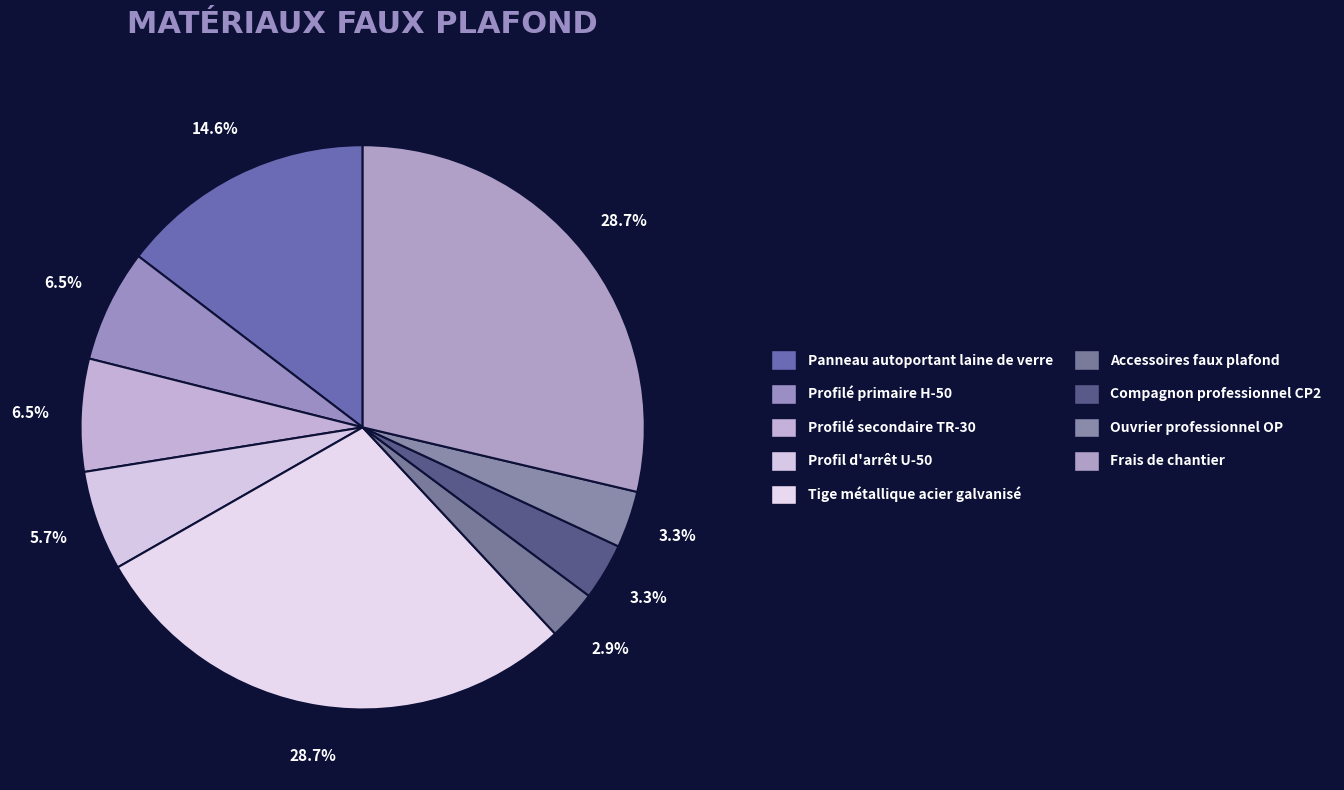

Is Accessoires faux plafond the majority of the pie?

No